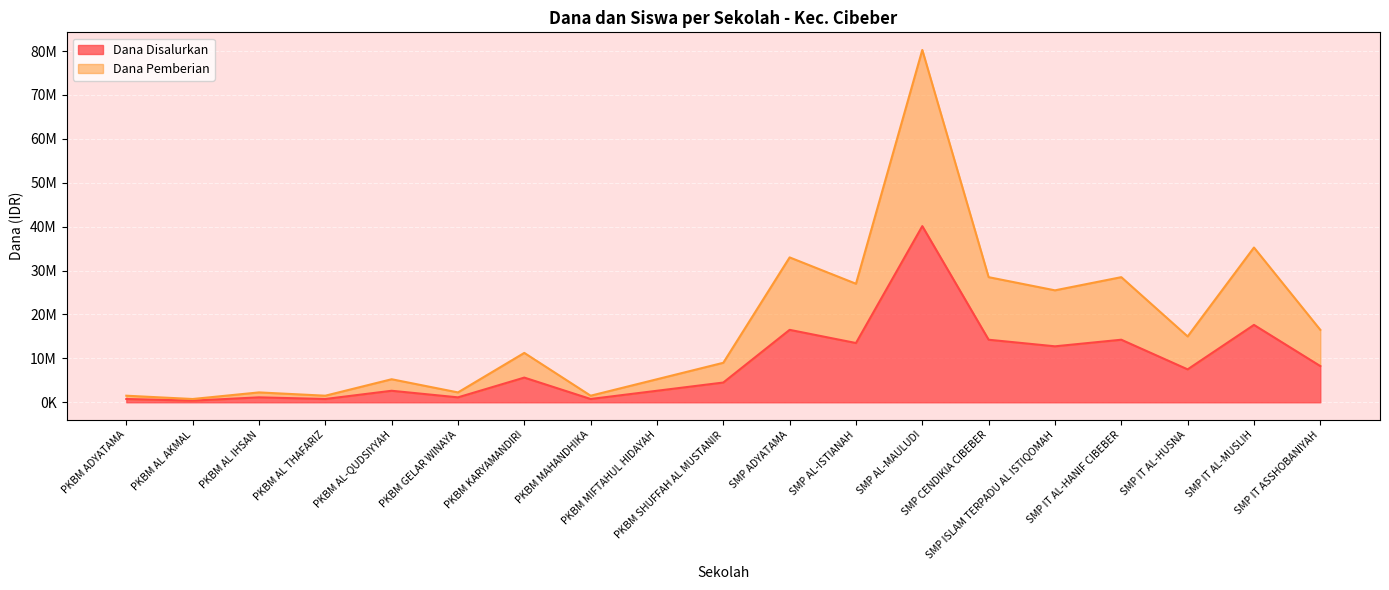

True or false: Dana Pemberian and Dana Disalurkan cross at least once.

False